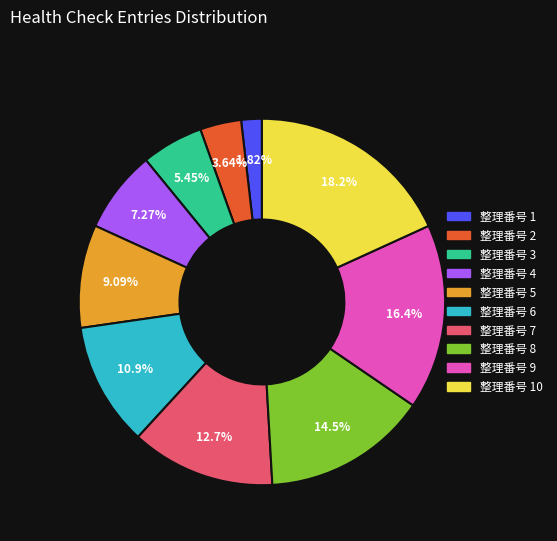

Is there a majority slice in this chart?

No